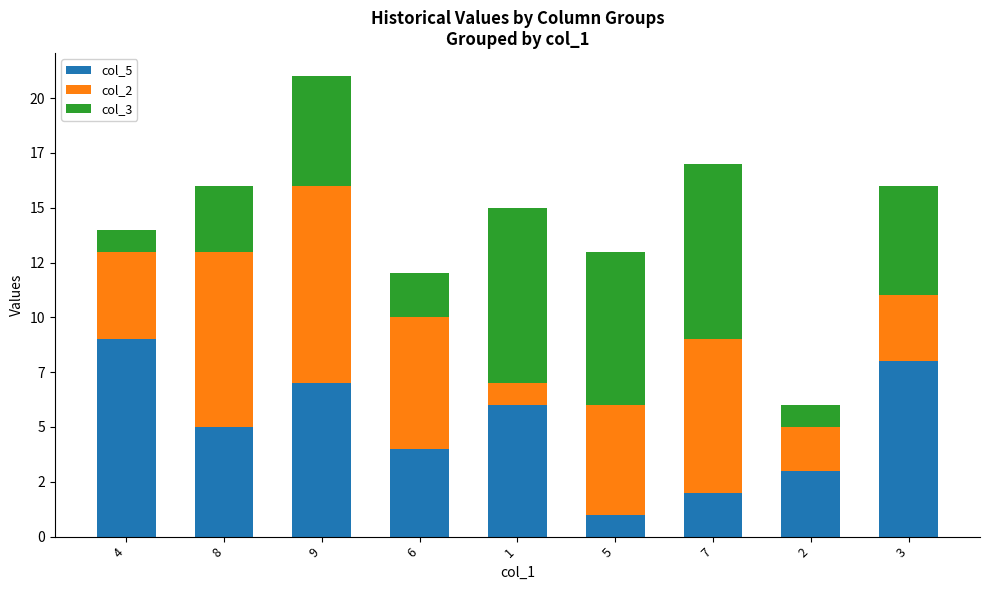

Are the bars grouped side by side (vs. stacked)?

No